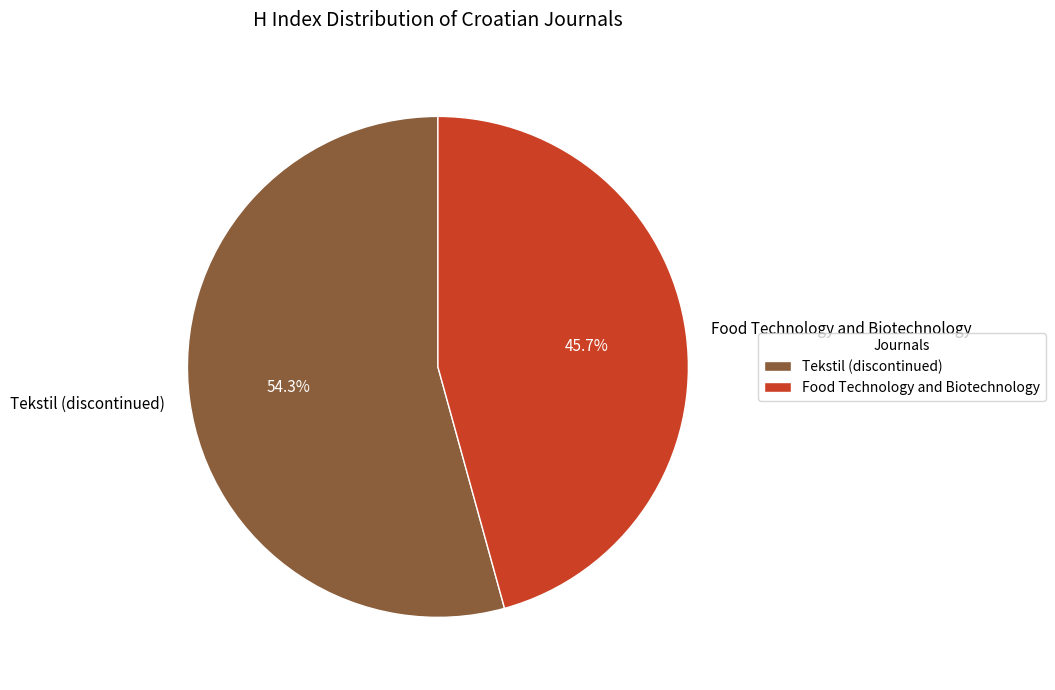

What is the ratio of the value at Food Technology and Biotechnology to the value at Tekstil (discontinued)?

0.8